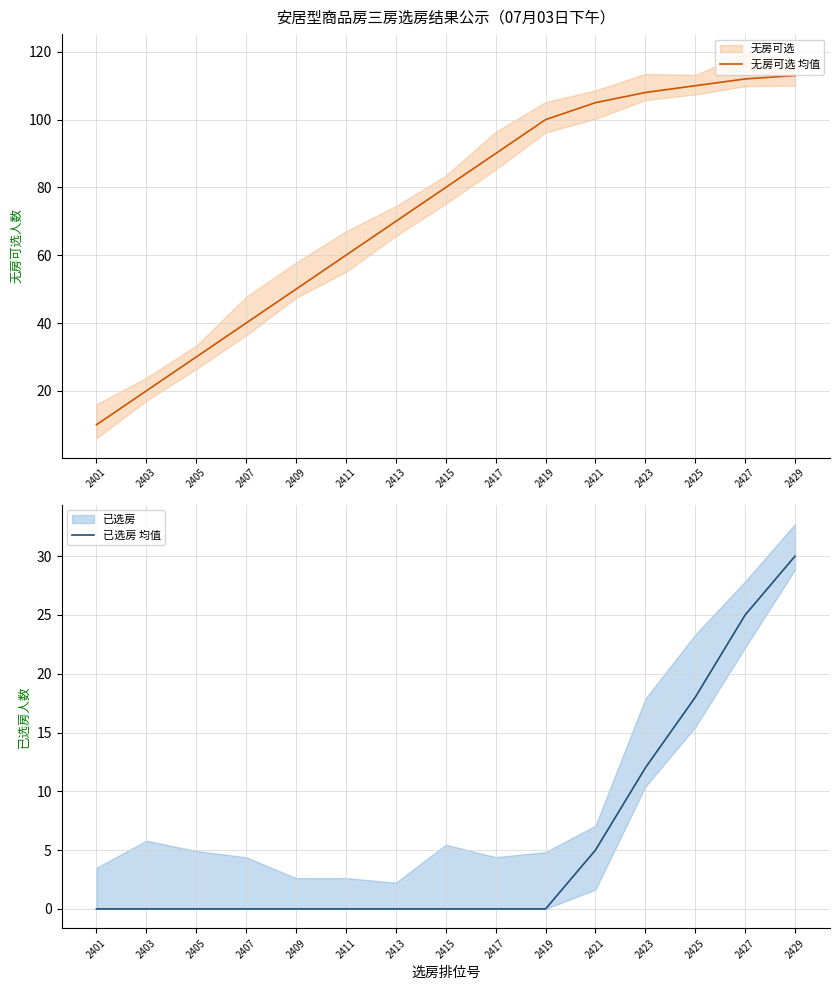

Where is 无房可选 均值 nearest to the value 61?

2411